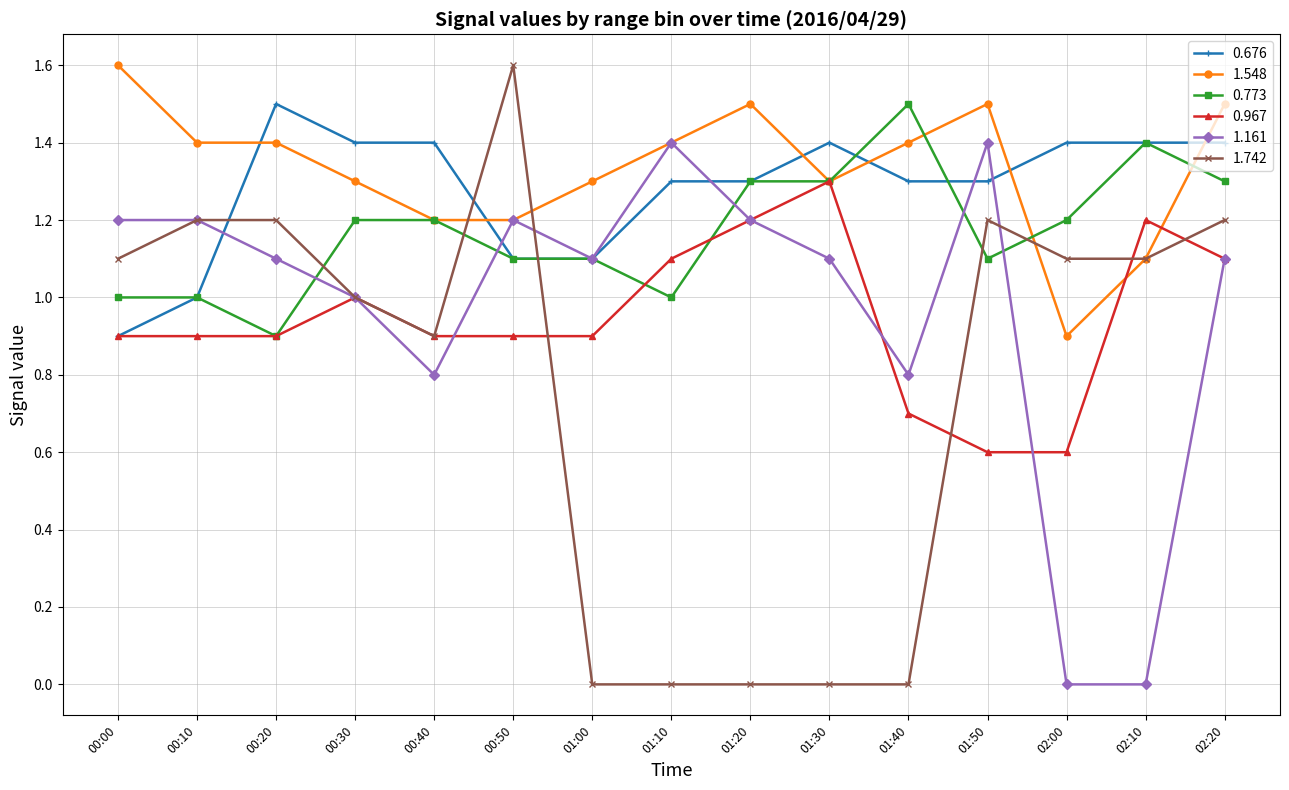

What is the highest value of the 1.548 series?

1.6